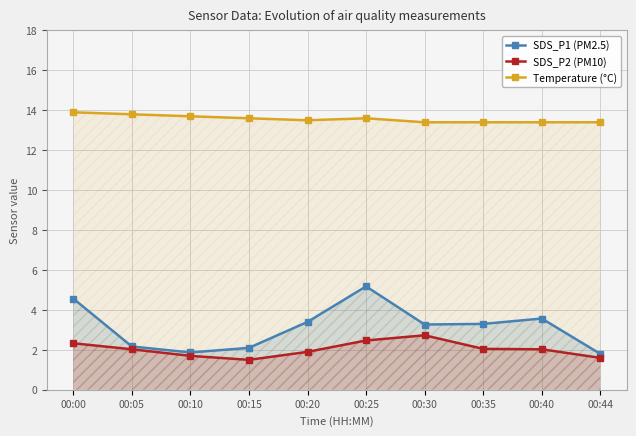

How many categories are shown in the chart?

10